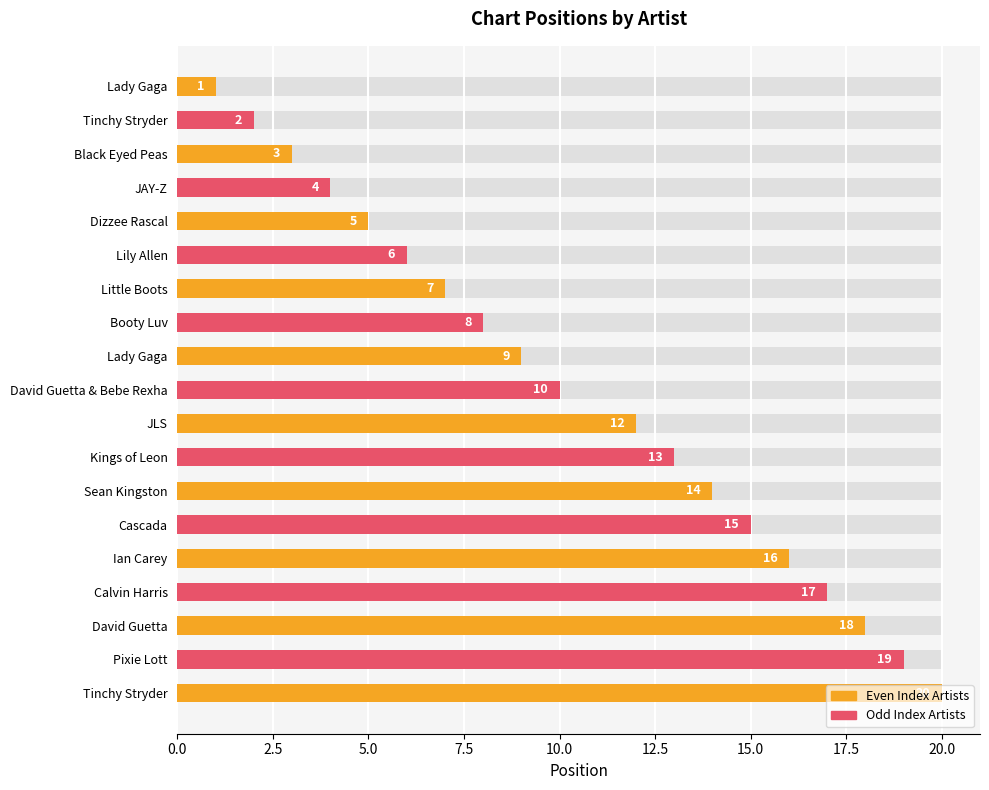

Reading left to right, list all the values displayed in this chart.

1	2	3	4	5	6	7	8	9	10	12	13	14	15	16	17	18	19	20